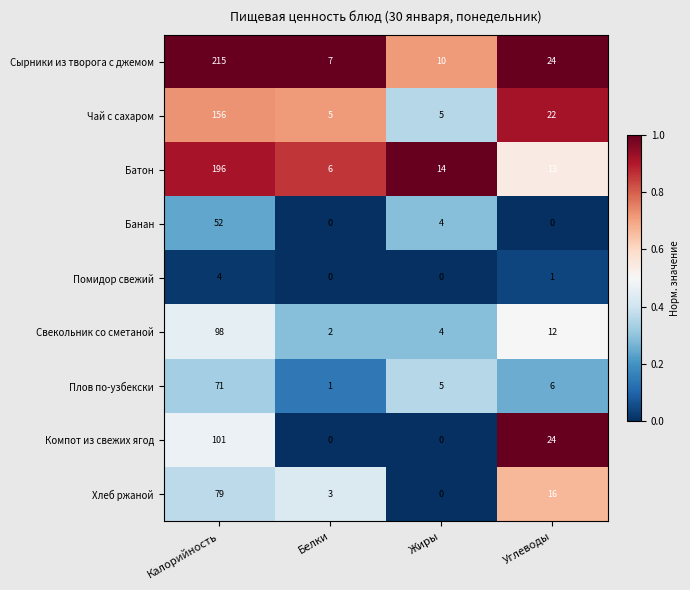

Count the Чай с сахаром values in the range 5 to 156.

4